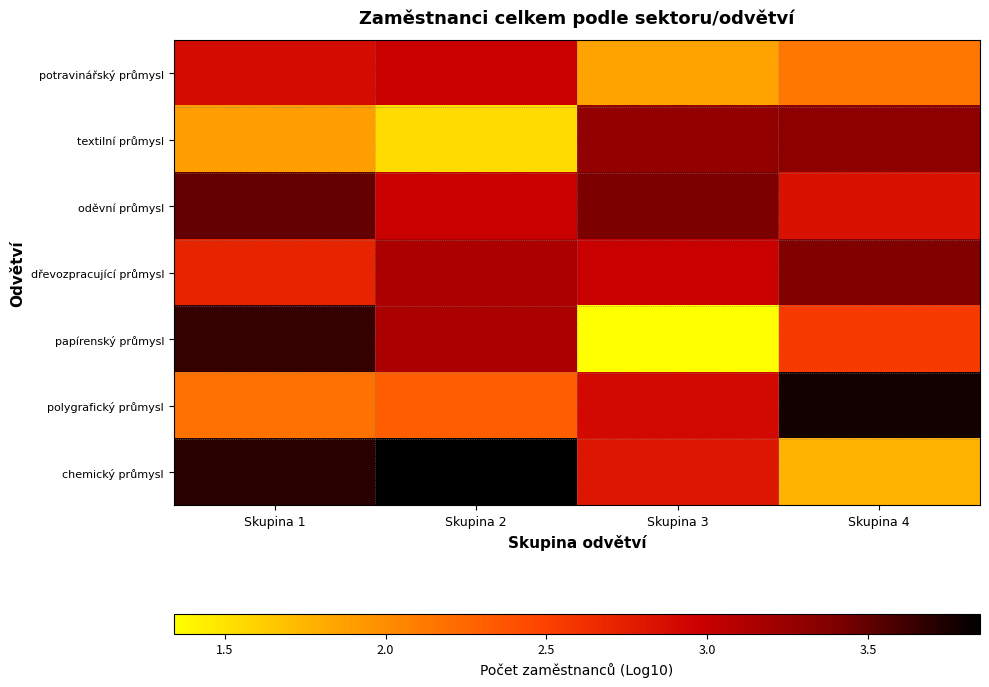

Which label corresponds to the smallest value in the chart?

Skupina 3